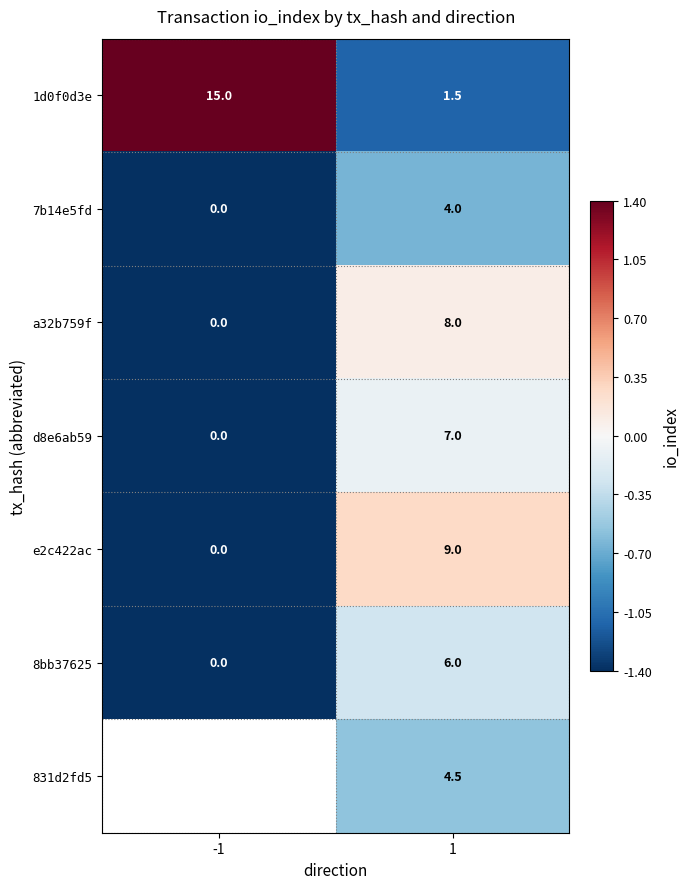

What is the sum of all 7b14e5fd values?

4.0